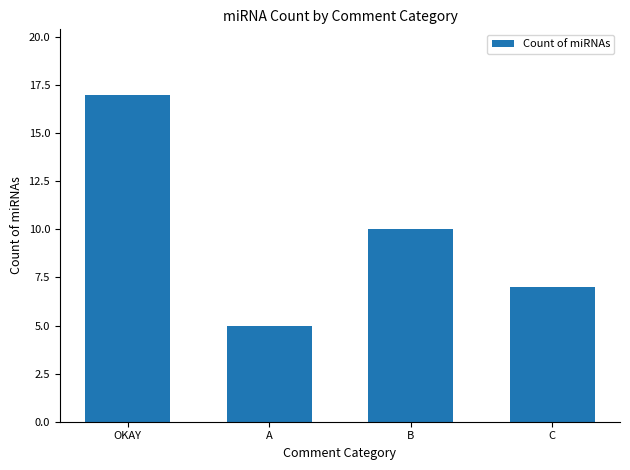

Reading right to left, what are all the values shown in this chart?

7	10	5	17